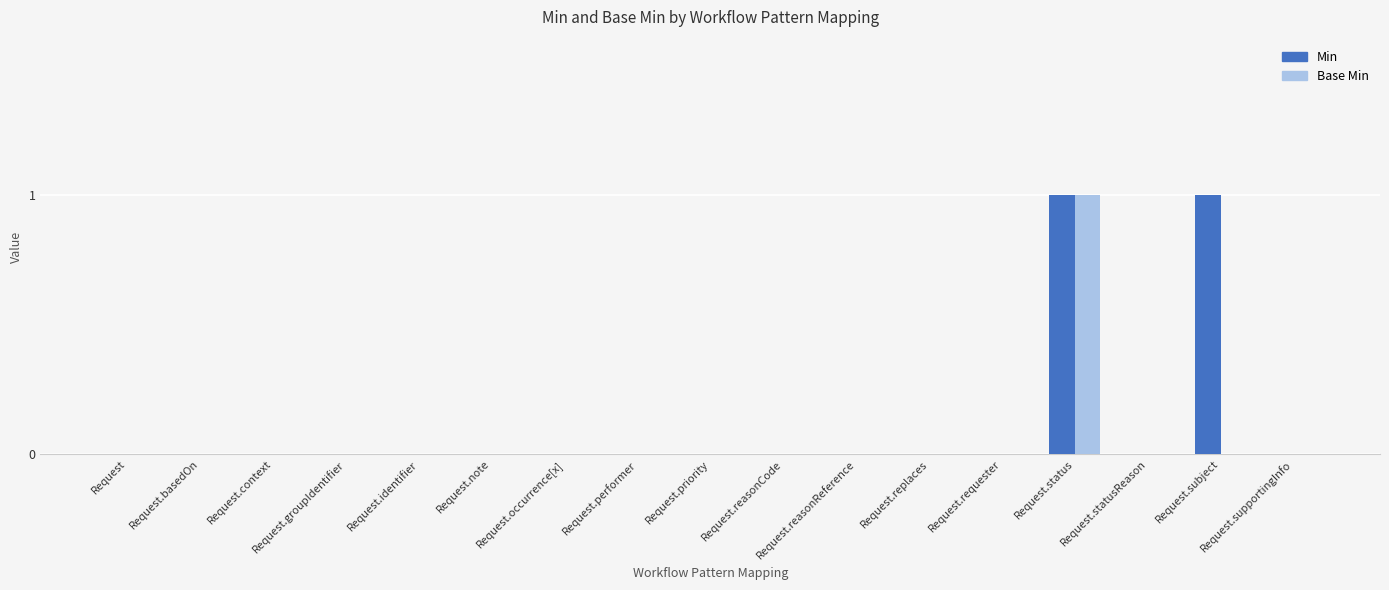

What are all the series names shown in the legend?

Min, Base Min